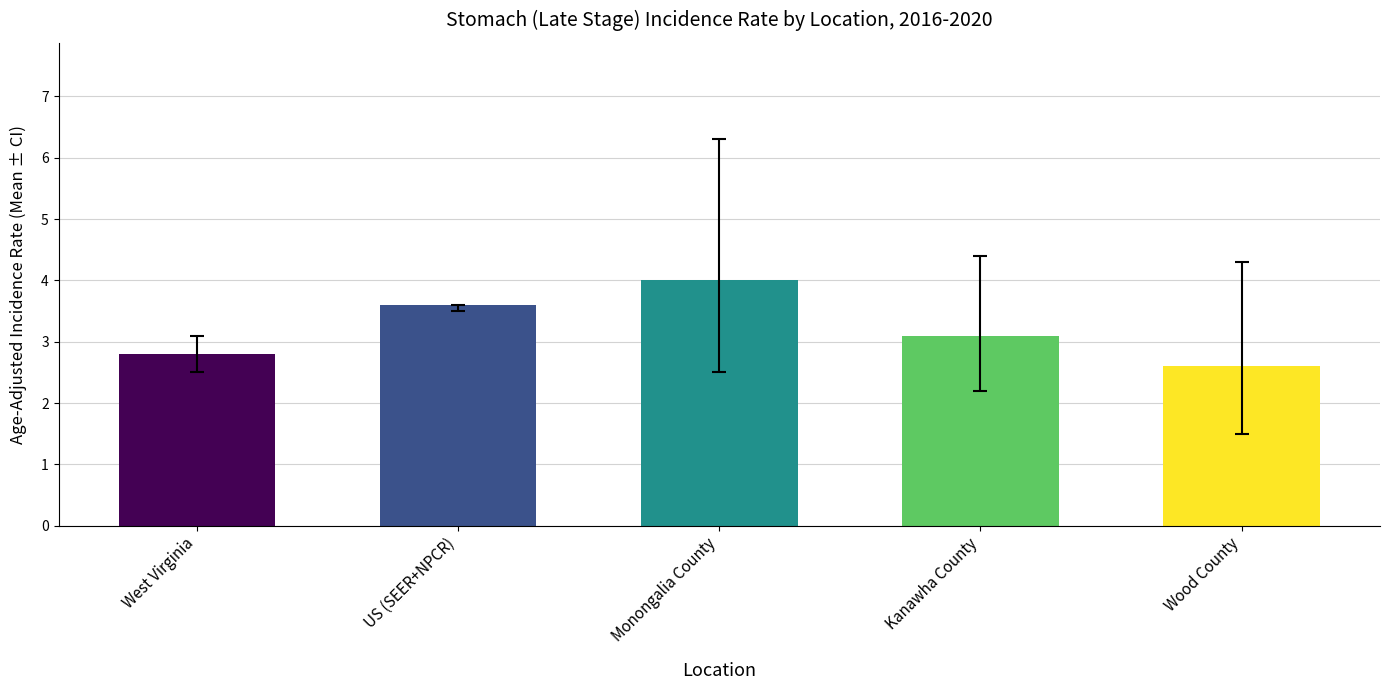

List the labels in order of value, largest first.

Monongalia County, US (SEER+NPCR), Kanawha County, West Virginia, Wood County